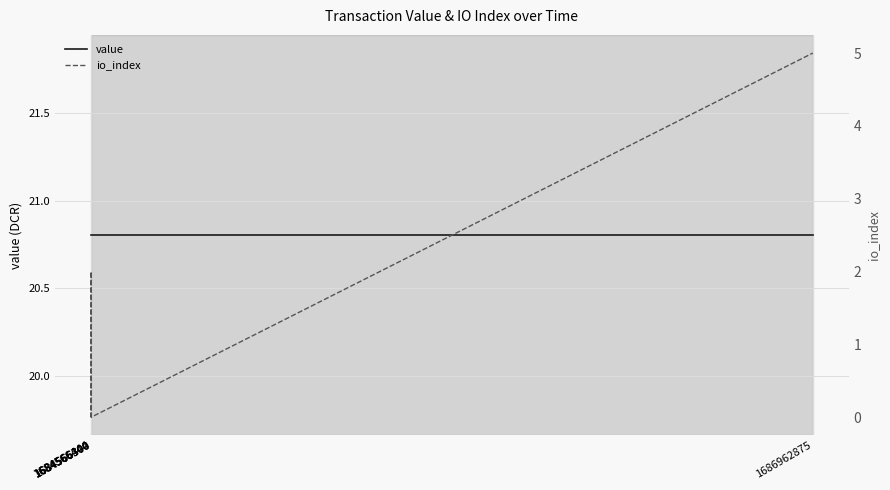

True or false: value and io_index intersect in this chart.

False